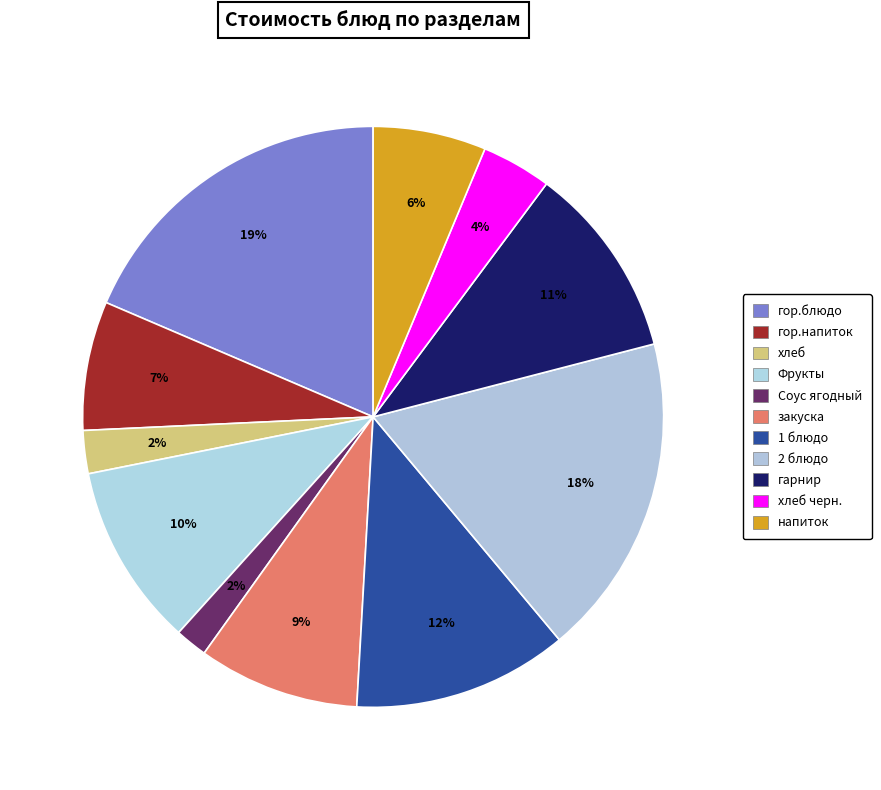

How many slices are in this pie chart?

11